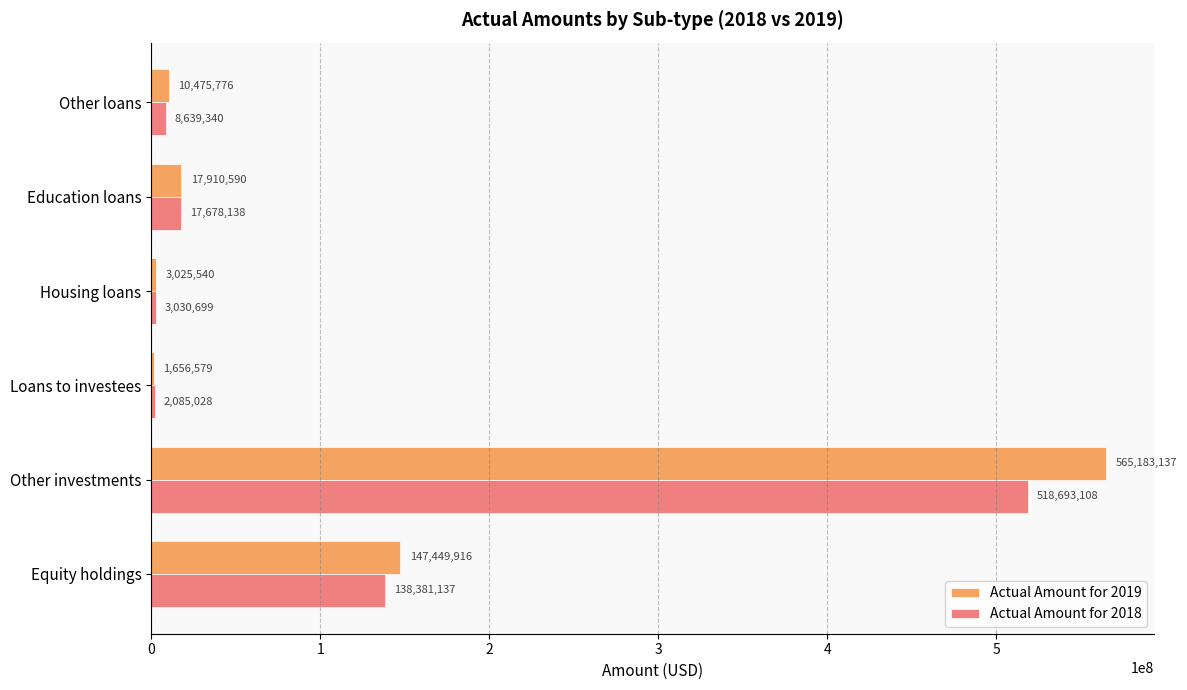

Which series has the largest range (max minus min)?

Actual Amount for 2019